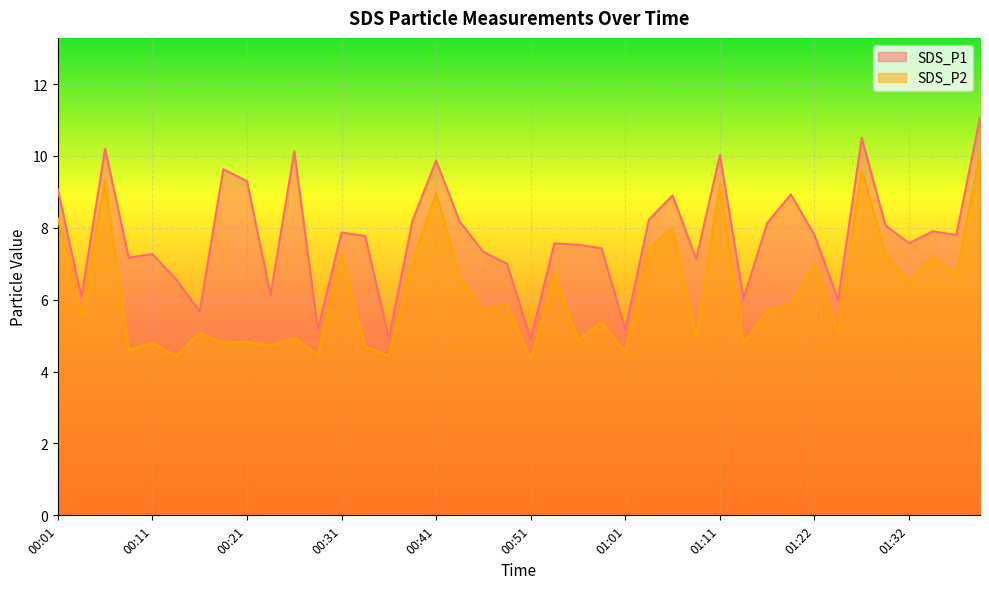

What is the label of the 15th point from the right?

01:03